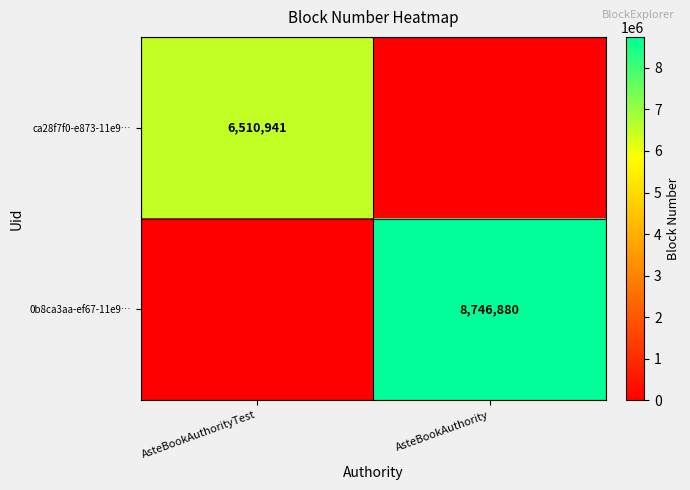

Is it true that 0b8ca3aa-ef67-11e9… equals 4826310 at AsteBookAuthority?

False